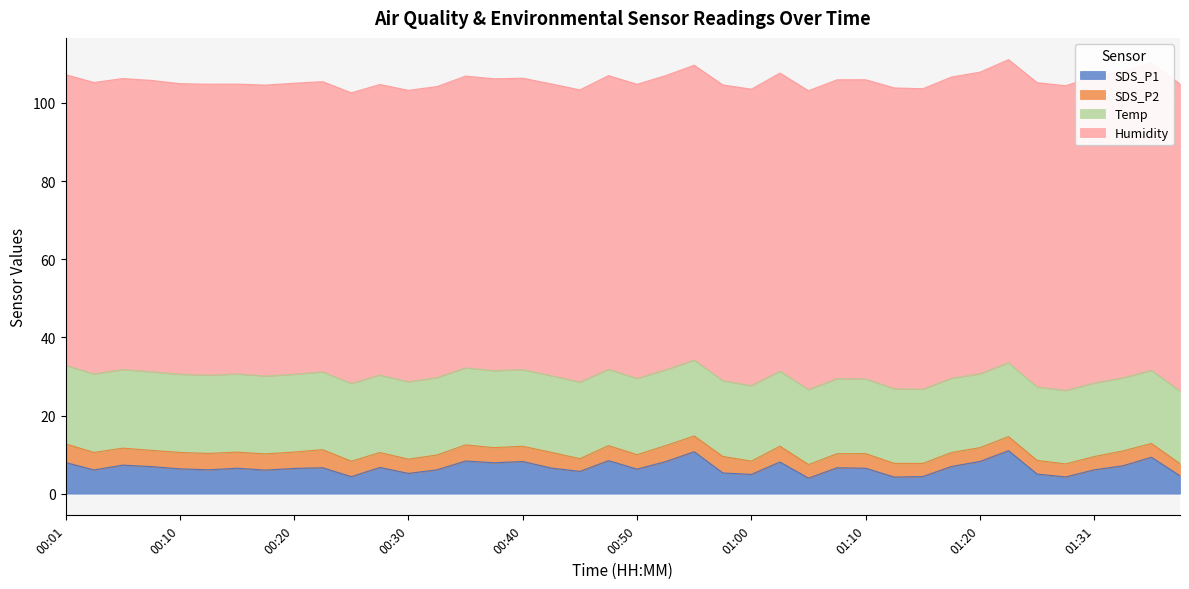

Reading left to right, transcribe all the data shown in this chart.

SDS_P1: 00:01=8.0	00:03=6.1	00:06=7.3	00:08=6.9	00:10=6.3	00:13=6.1	00:15=6.5	00:18=6.0	00:20=6.5	00:23=6.6	00:25=4.3	00:28=6.7	00:30=5.2	00:32=6.1	00:35=8.3	00:37=7.9	00:40=8.2	00:42=6.5	00:45=5.7	00:47=8.4	00:50=6.3	00:52=8.2	00:55=10.7	00:57=5.3	01:00=4.9	01:02=8.1	01:05=4.0	01:07=6.6	01:10=6.5	01:13=4.2	01:15=4.4	01:17=7.0	01:20=8.2	01:22=11.0	01:25=5.0	01:28=4.3	01:31=6.1	01:33=7.1	01:36=9.3	01:38=4.6
SDS_P2: 00:01=4.8	00:03=4.5	00:06=4.3	00:08=4.2	00:10=4.2	00:13=4.2	00:15=4.1	00:18=4.2	00:20=4.2	00:23=4.6	00:25=4.0	00:28=3.8	00:30=3.6	00:32=3.8	00:35=4.1	00:37=3.9	00:40=3.9	00:42=4.0	00:45=3.2	00:47=3.9	00:50=3.7	00:52=4.1	00:55=4.0	00:57=4.2	01:00=3.4	01:02=4.0	01:05=3.5	01:07=3.6	01:10=3.8	01:13=3.5	01:15=3.4	01:17=3.6	01:20=3.5	01:22=3.6	01:25=3.5	01:28=3.3	01:31=3.4	01:33=3.8	01:36=3.5	01:38=3.1
Temp: 00:01=20.1	00:03=20.1	00:06=20.1	00:08=20.1	00:10=20.0	00:13=20.0	00:15=20.0	00:18=19.9	00:20=19.9	00:23=19.9	00:25=19.9	00:28=19.8	00:30=19.8	00:32=19.8	00:35=19.7	00:37=19.7	00:40=19.6	00:42=19.6	00:45=19.6	00:47=19.5	00:50=19.5	00:52=19.4	00:55=19.4	00:57=19.4	01:00=19.3	01:02=19.2	01:05=19.2	01:07=19.2	01:10=19.1	01:13=19.1	01:15=19.0	01:17=19.0	01:20=18.9	01:22=18.9	01:25=18.8	01:28=18.8	01:31=18.8	01:33=18.7	01:36=18.7	01:38=18.6
Humidity: 00:01=74.4	00:03=74.6	00:06=74.5	00:08=74.6	00:10=74.4	00:13=74.5	00:15=74.2	00:18=74.5	00:20=74.5	00:23=74.3	00:25=74.4	00:28=74.4	00:30=74.6	00:32=74.5	00:35=74.7	00:37=74.7	00:40=74.6	00:42=74.7	00:45=74.8	00:47=75.2	00:50=75.3	00:52=75.3	00:55=75.5	00:57=75.7	01:00=75.9	01:02=76.3	01:05=76.5	01:07=76.5	01:10=76.6	01:13=77.0	01:15=76.9	01:17=77.1	01:20=77.2	01:22=77.6	01:25=77.9	01:28=78.0	01:31=78.5	01:33=78.4	01:36=78.7	01:38=78.6